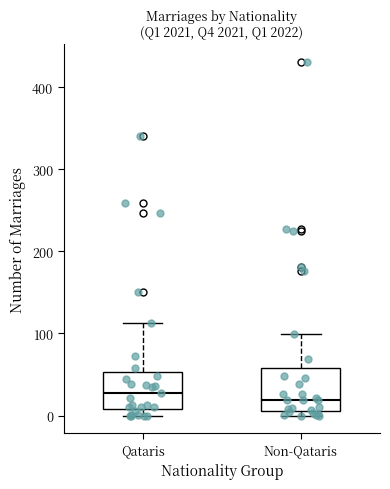

Reading left to right, read every box against the y-axis: the position of its median line, the range the box covers, and the ends of its whiskers. The values are not printed on the chart, so give them approximately, as read against the axis.

Qataris: median 30, box 10 to 50, whiskers 0 to 110
Non-Qataris: median 20, box 10 to 60, whiskers 0 to 100